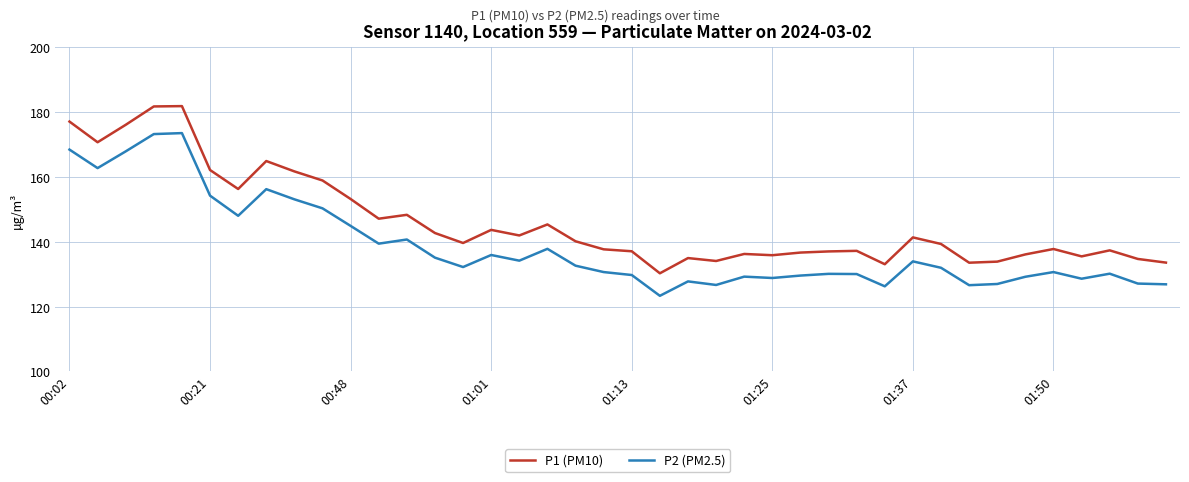

True or false: P2 (PM2.5) and P1 (PM10) cross at least once.

False